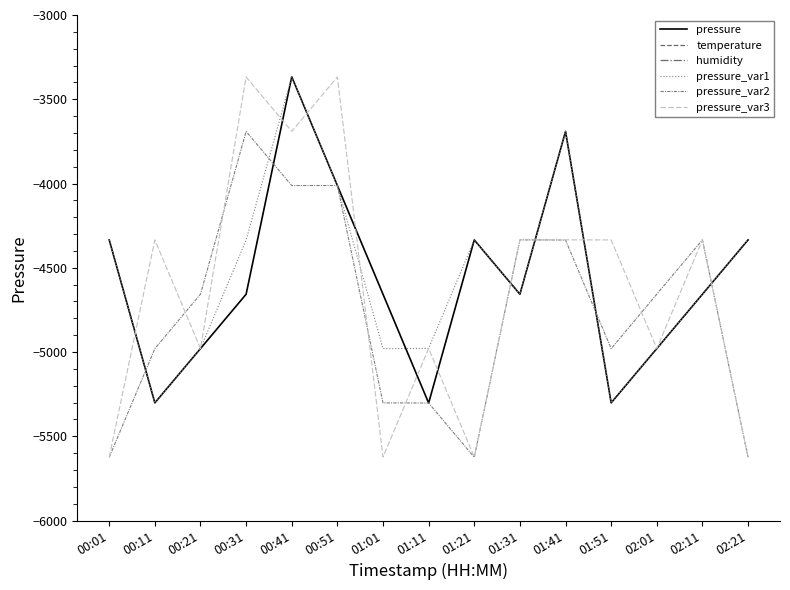

The value of pressure_var3 at 02:01 is -4979.0. True or false?

True